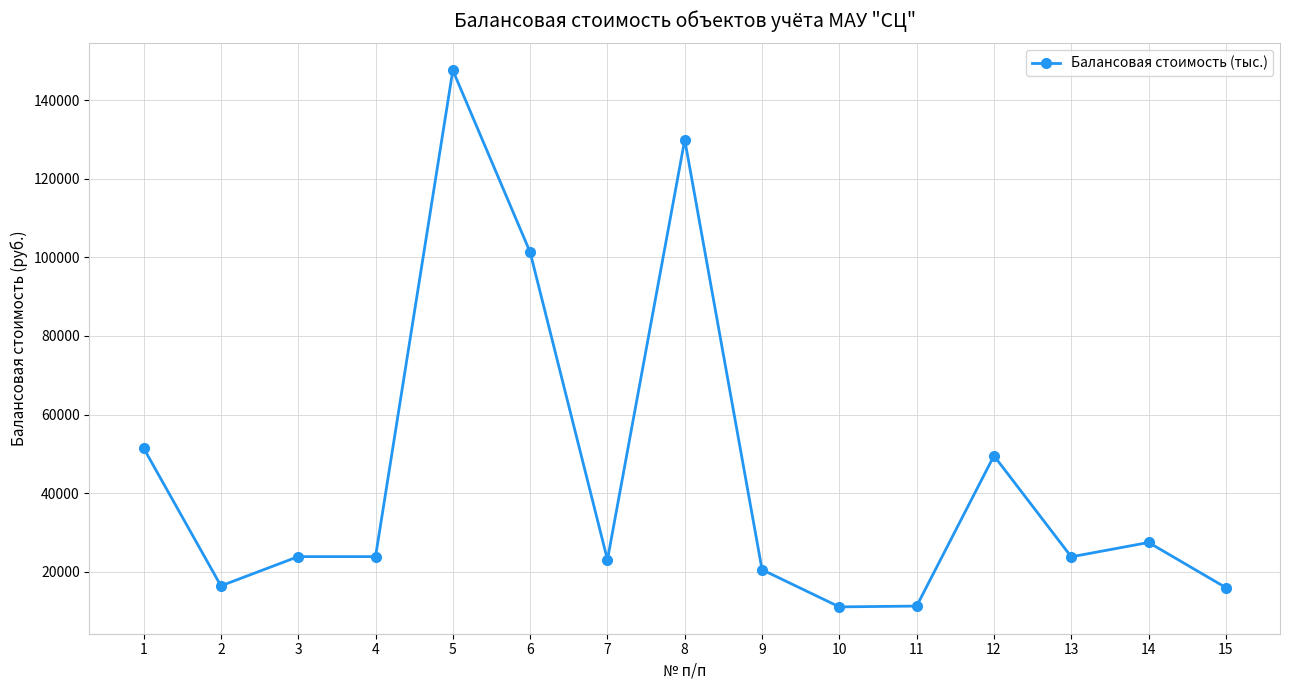

Is it true that the value at 6 is 135900.1?

False